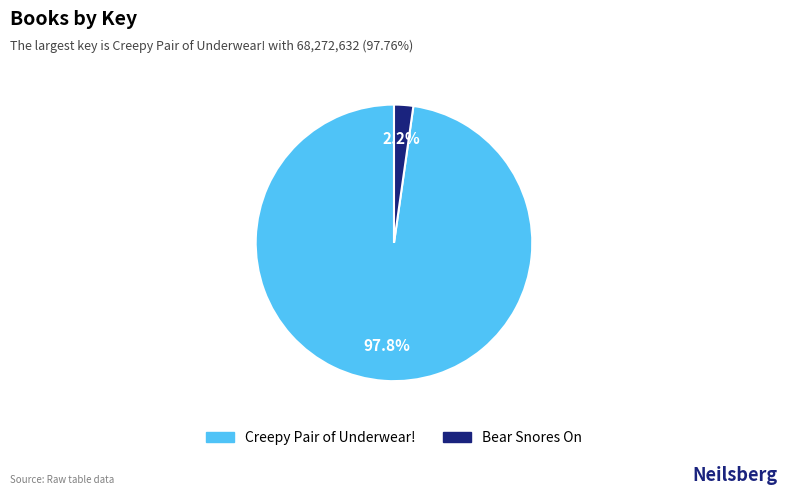

Is it true that Bear Snores On is 12% of the pie?

False